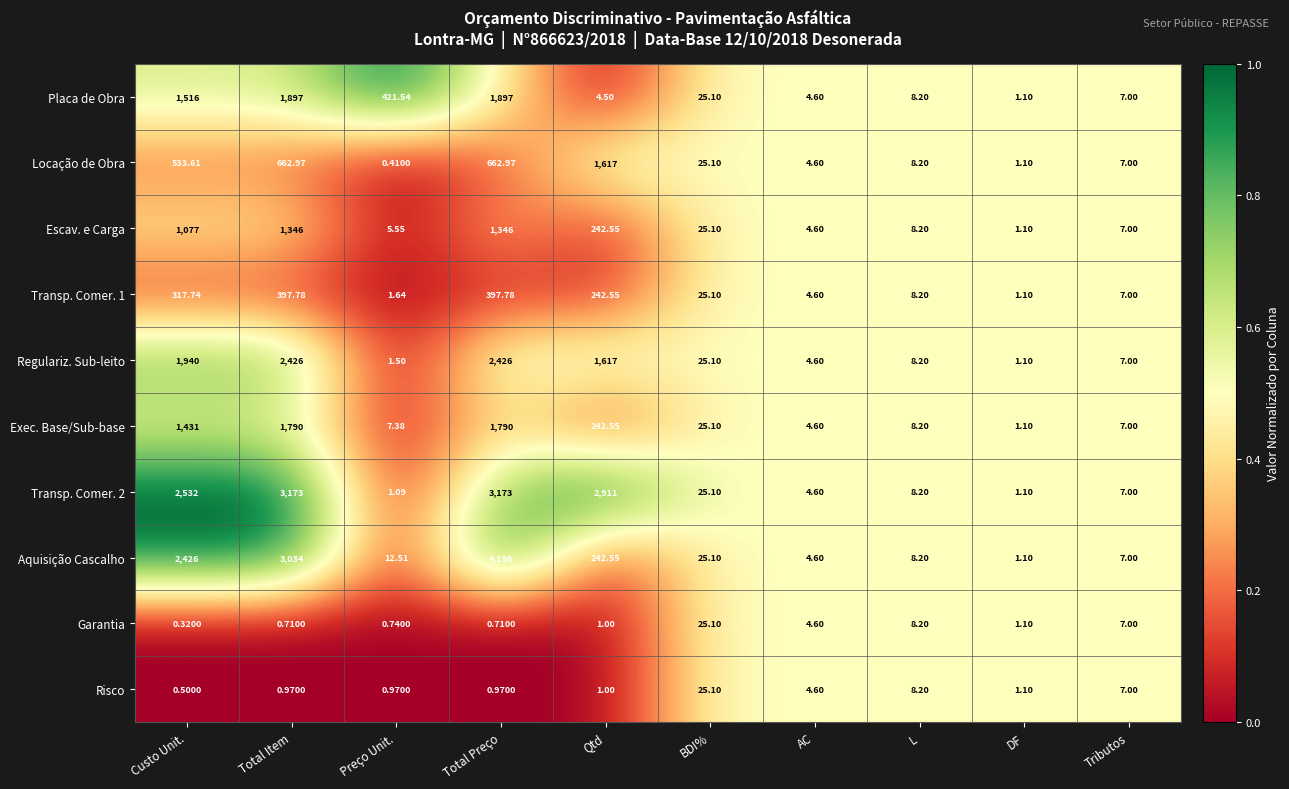

Is the value of Aquisição Cascalho at Qtd greater than the value of Transp. Comer. 1 at L?

Yes